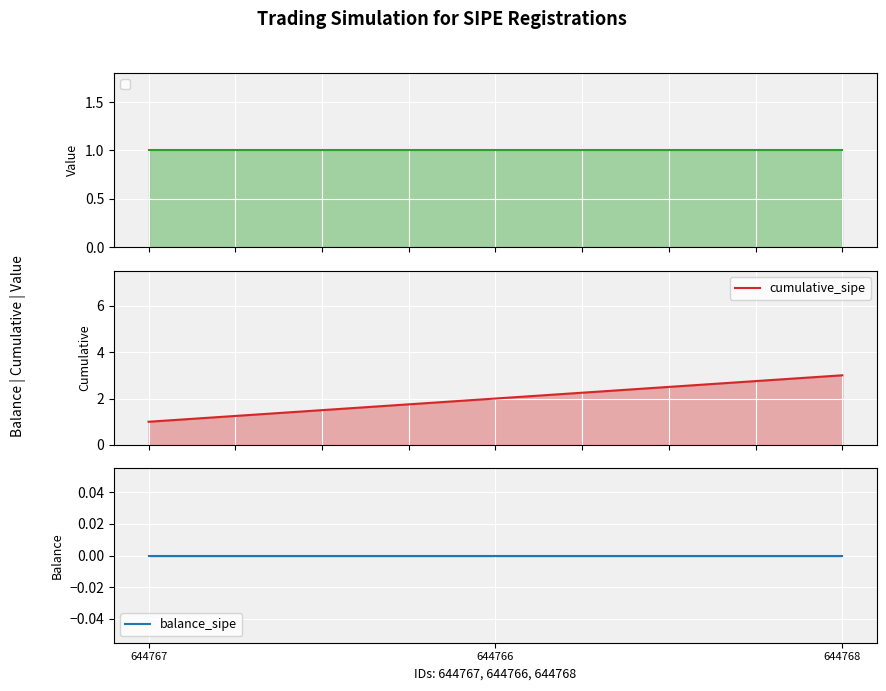

What is the lowest value of the cumulative_sipe series?

1